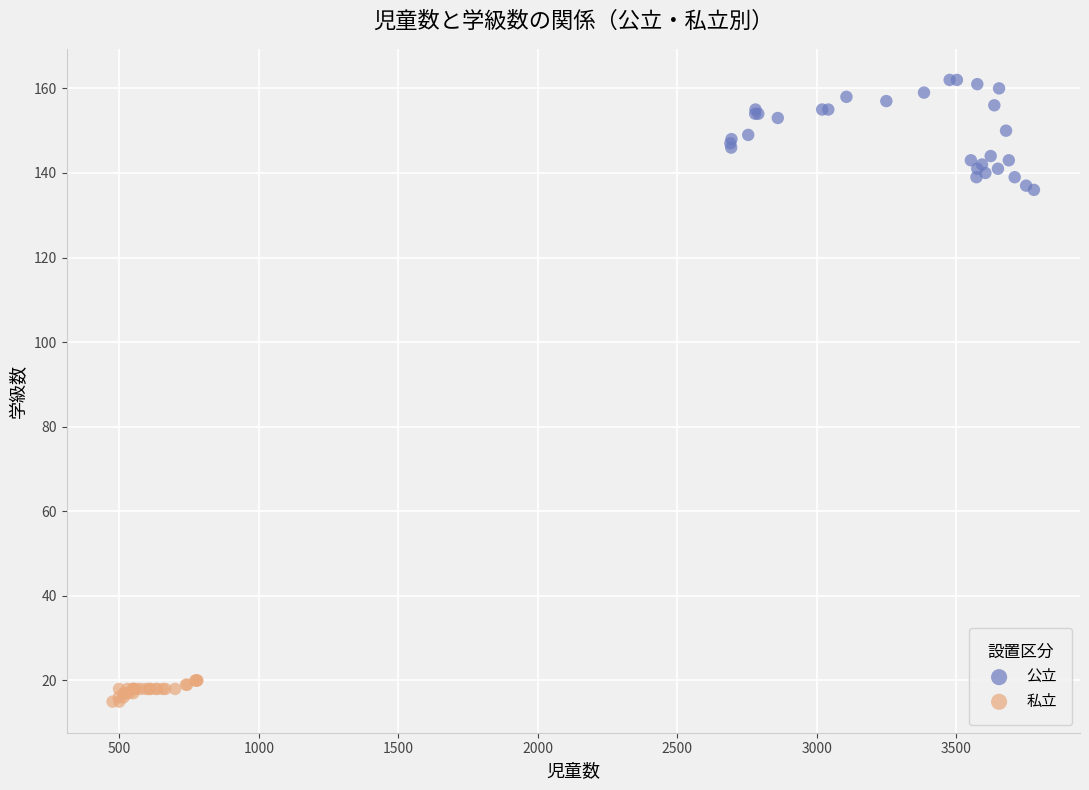

Which series has the widest spread of Y values?

公立